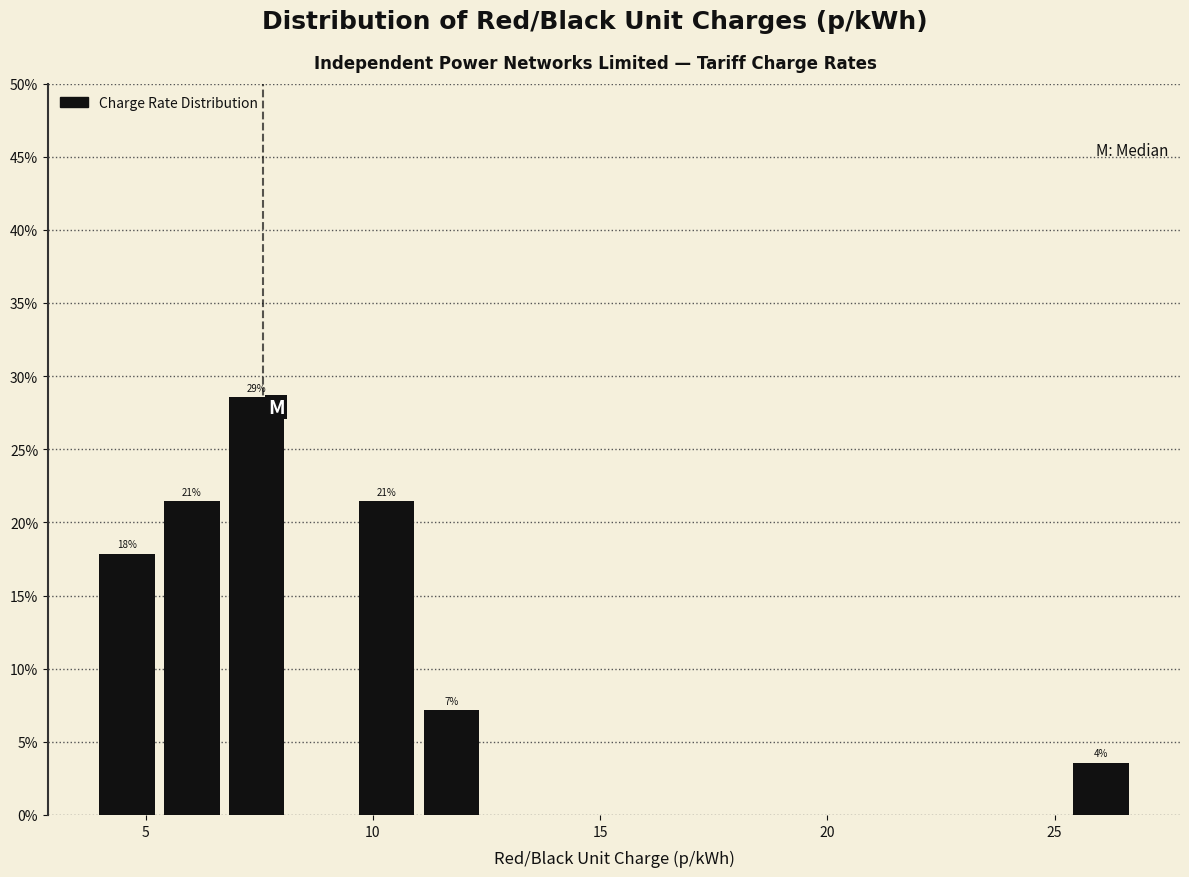

Read against the x-axis, roughly where is the centre of the tallest bar?

7.5